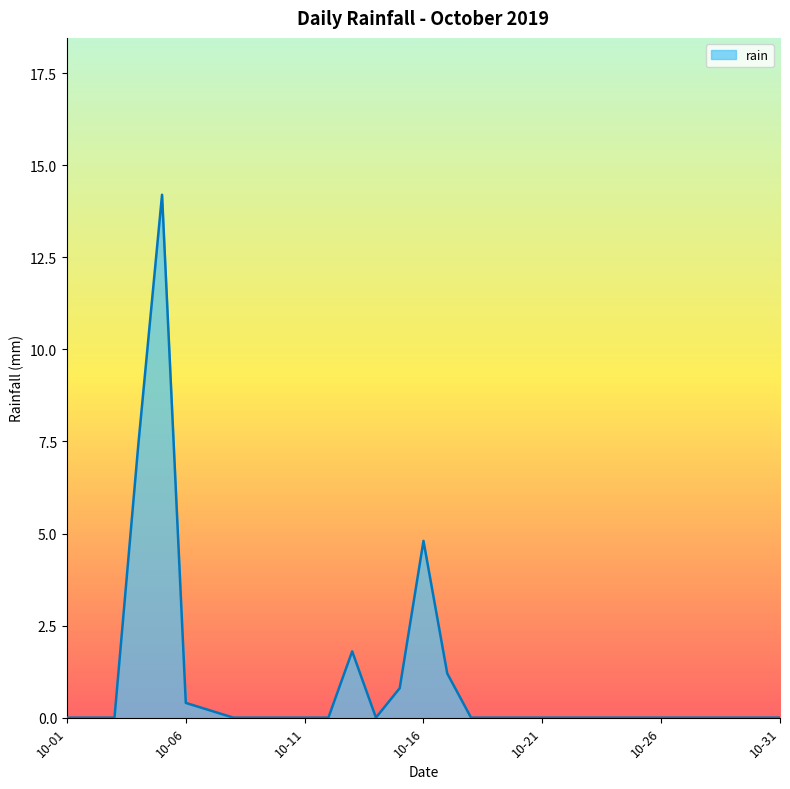

How many lines are shown in the chart?

1